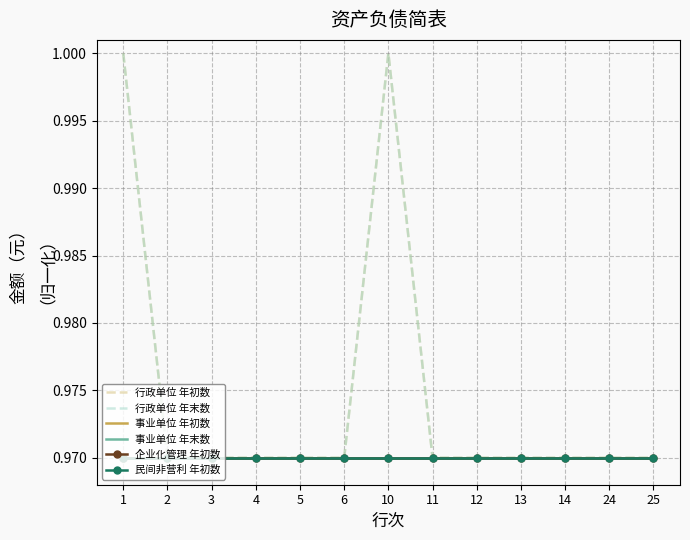

What is the minimum value shown in the chart?

1.0